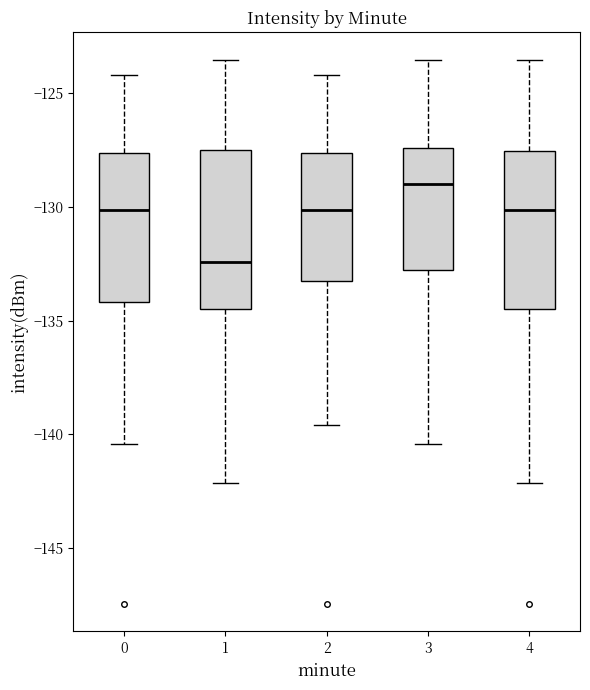

Reading left to right, transcribe this box plot: for each box, give where its median line is, the range the box spans, and where its two whiskers end, as read against the y-axis. The values are not printed on the chart, so give them approximately, as read against the axis.

0: median -130.0, box -134.0 to -127.5, whiskers -140.5 to -124.0
1: median -132.5, box -134.5 to -127.5, whiskers -142.0 to -123.5
2: median -130.0, box -133.0 to -127.5, whiskers -139.5 to -124.0
3: median -129.0, box -133.0 to -127.5, whiskers -140.5 to -123.5
4: median -130.0, box -134.5 to -127.5, whiskers -142.0 to -123.5